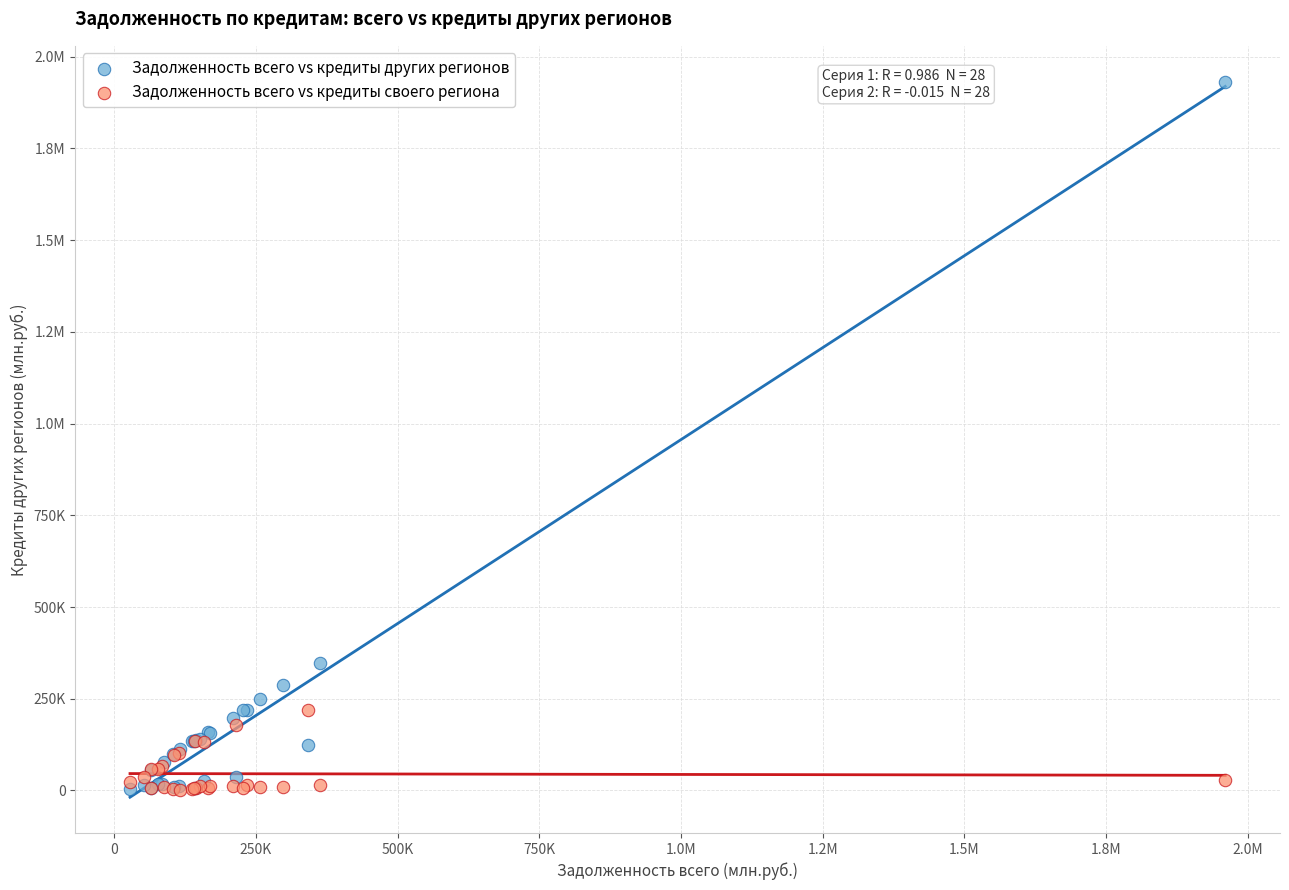

What are all the series names shown in the legend?

Задолженность всего vs кредиты других регионов, Задолженность всего vs кредиты своего региона